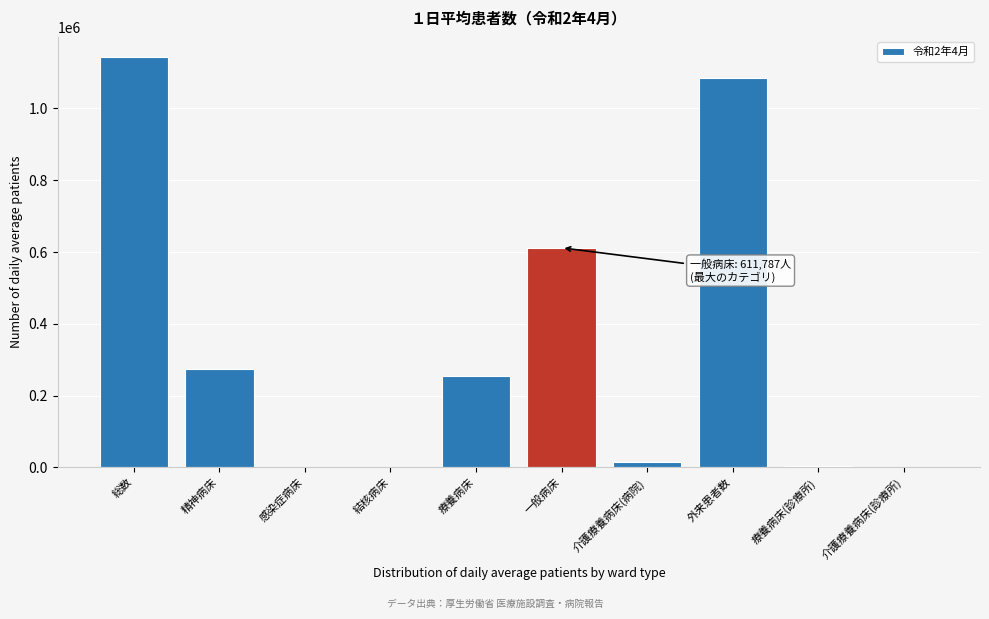

Between 結核病床 and 療養病床, which is larger?

療養病床